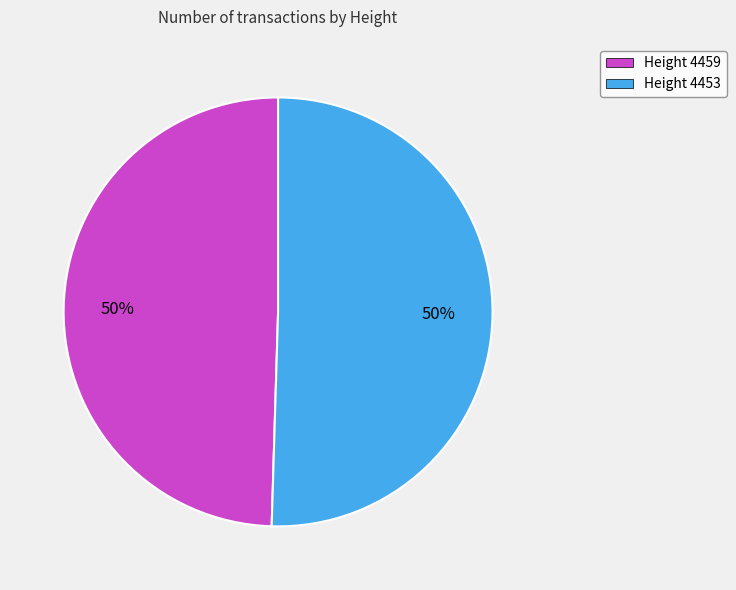

What is the ratio of the value at Height 4459 to the value at Height 4453?

1.0